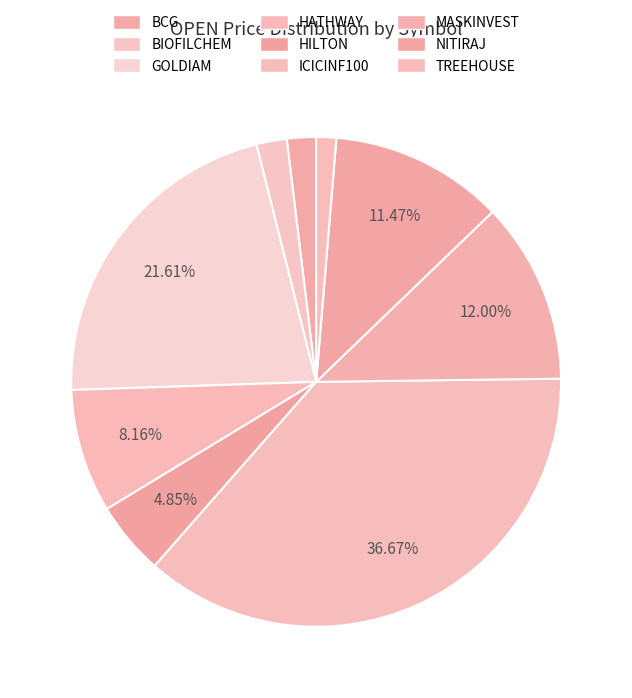

What portion of the pie excludes BIOFILCHEM?

98.0%